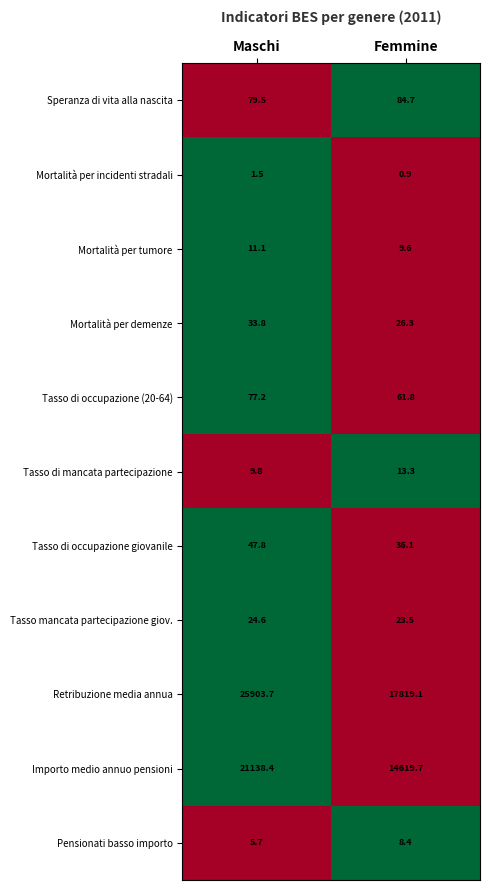

Where is Tasso mancata partecipazione giov. nearest to the value 24?

Femmine